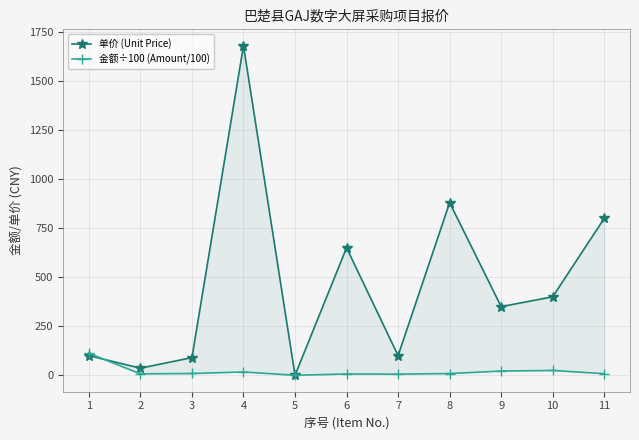

What are all the series names shown in the legend?

单价 (Unit Price), 金额÷100 (Amount/100)